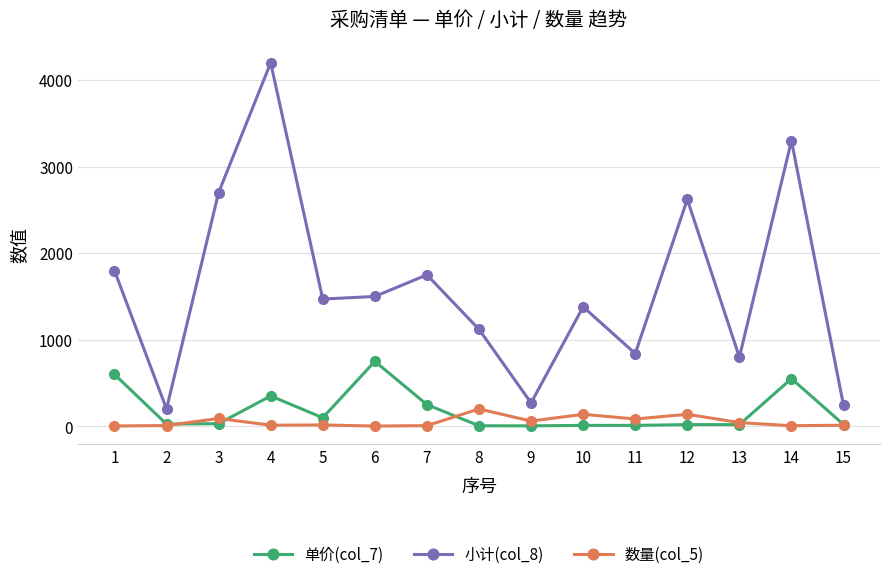

Between 4 and 13, which series saw the biggest shift?

小计(col_8)